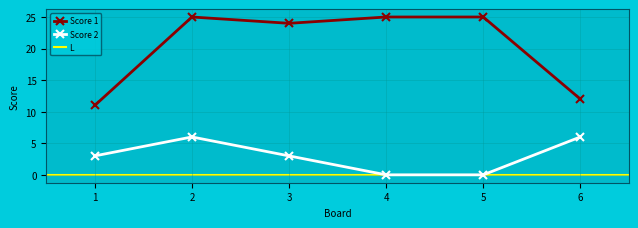

True or false: Score 2 and Score 1 intersect in this chart.

False